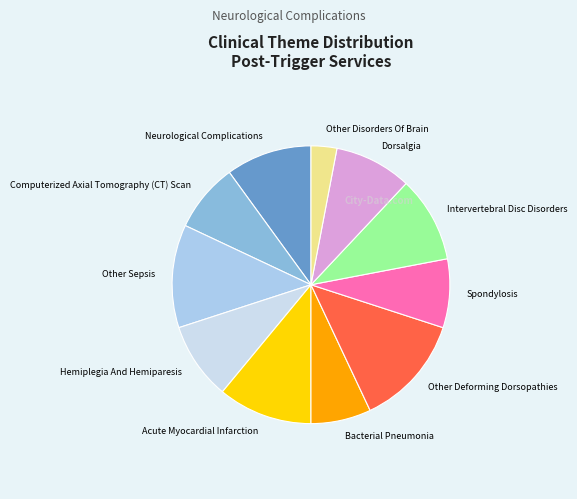

What is the smallest slice in the pie chart?

Other Disorders Of Brain